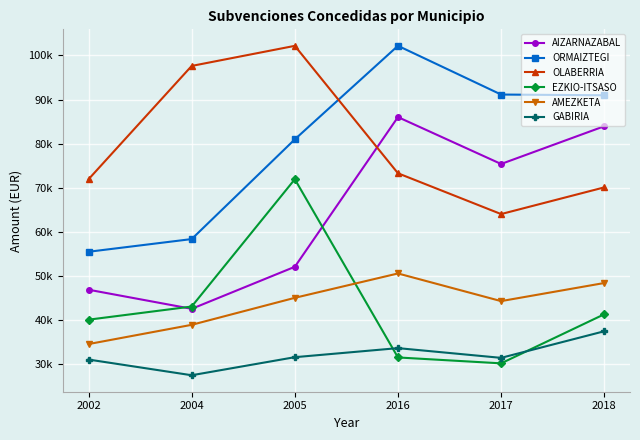

Which label corresponds to the smallest value in the chart?

2004